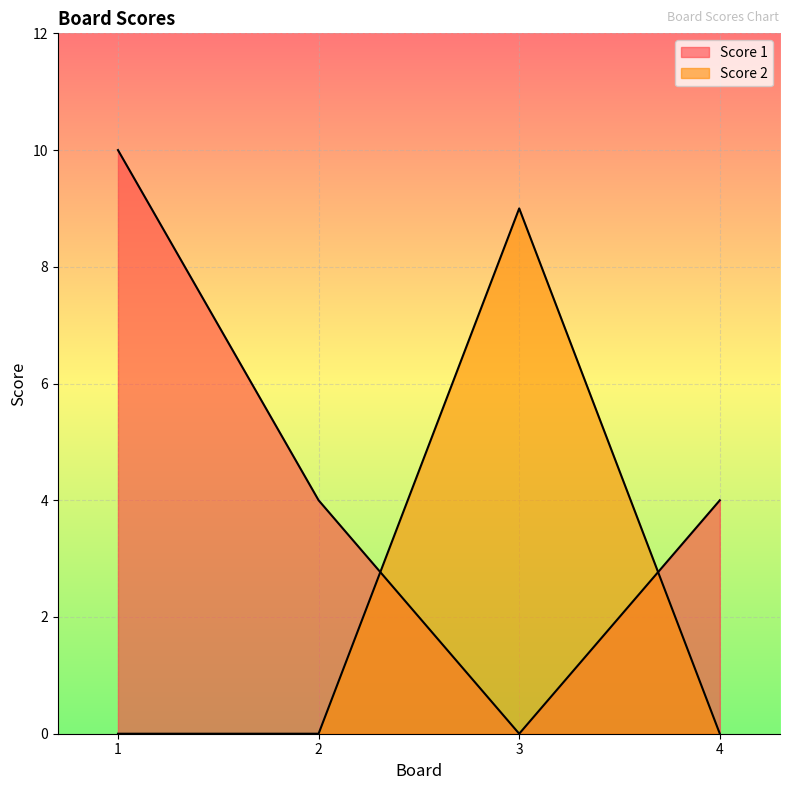

Between 2 and 3, which series saw the biggest shift?

Score 2